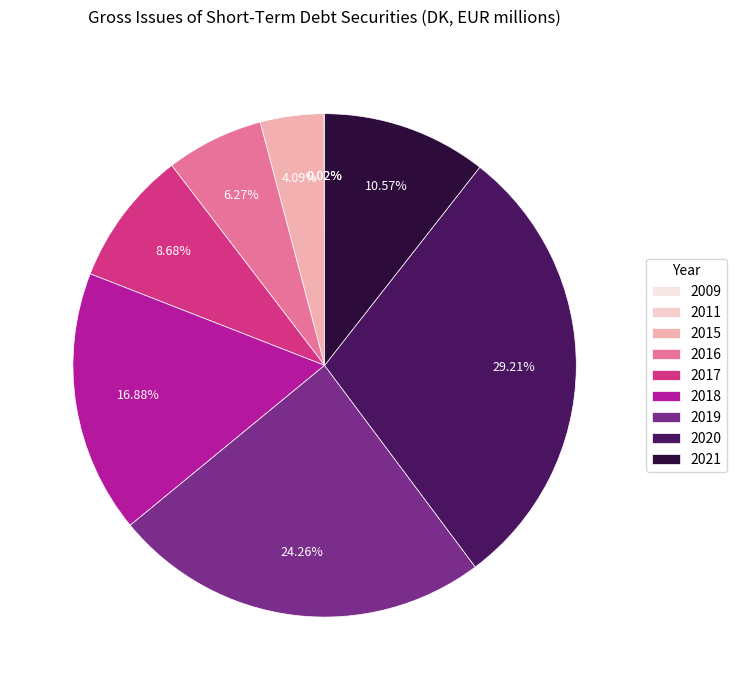

Count the number of slices in the pie.

9